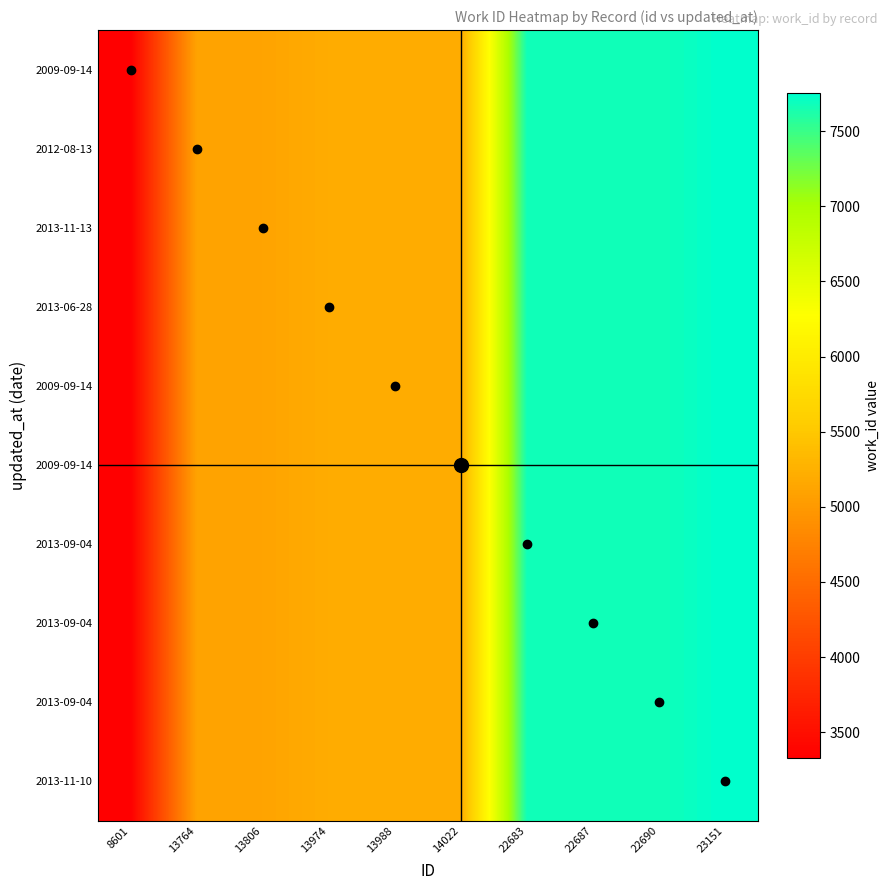

Which label corresponds to the smallest value in the chart?

8601